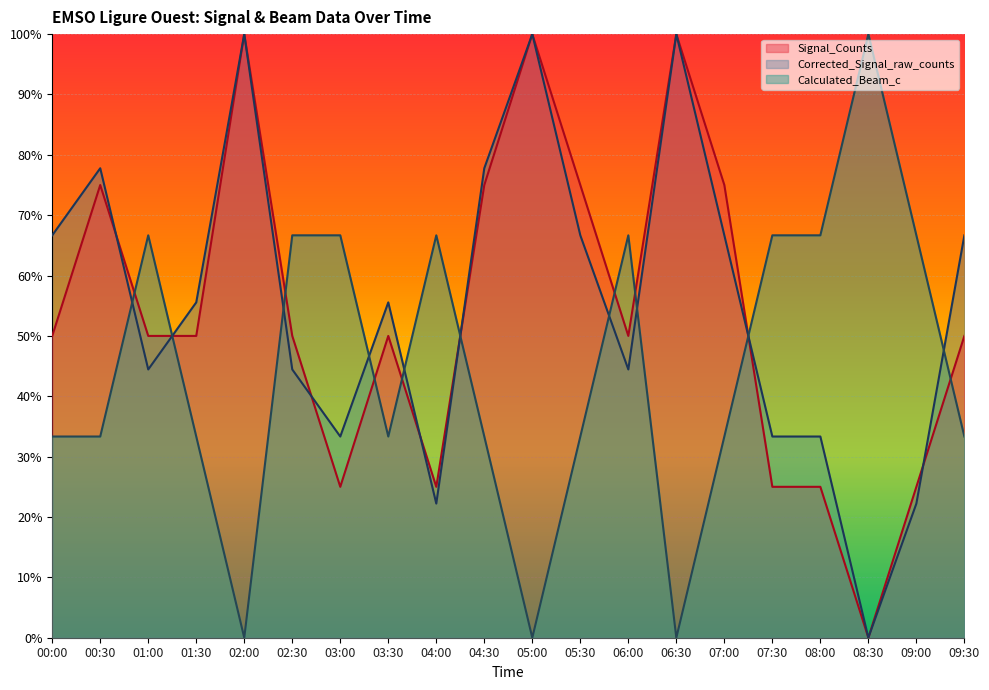

What are all the series names shown in the legend?

Signal_Counts, Corrected_Signal_raw_counts, Calculated_Beam_c